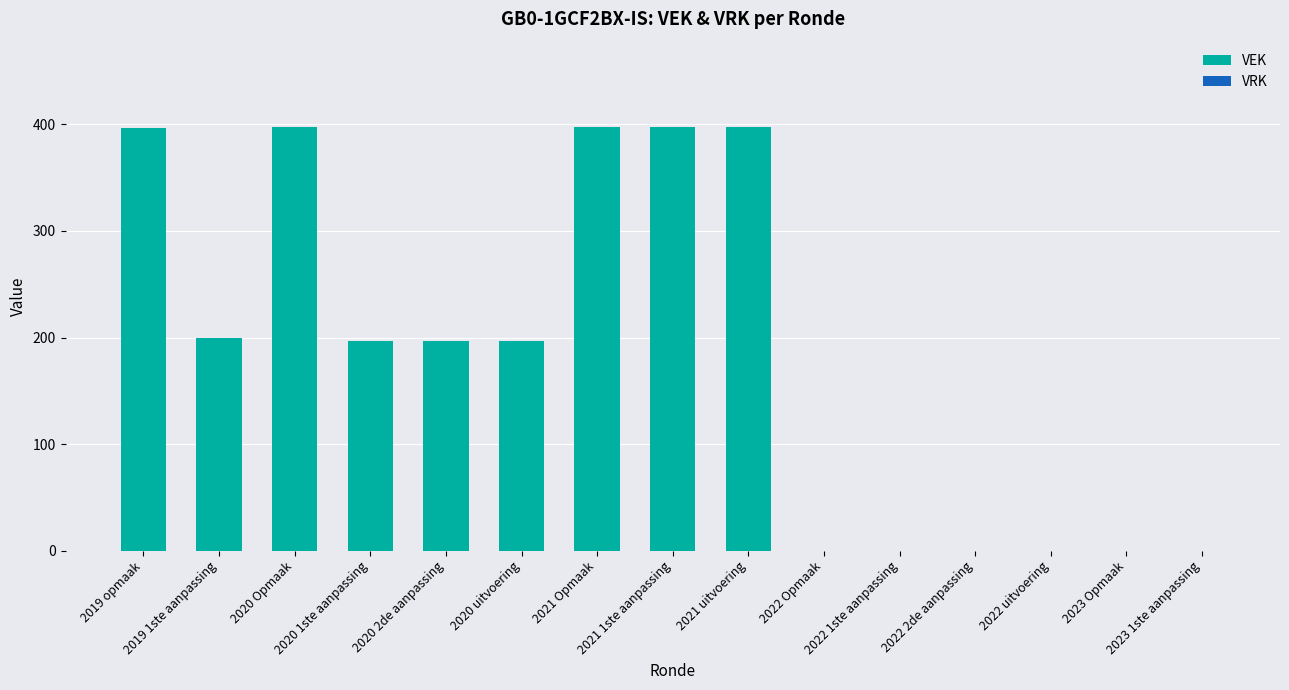

What is the sum of all values?

2780